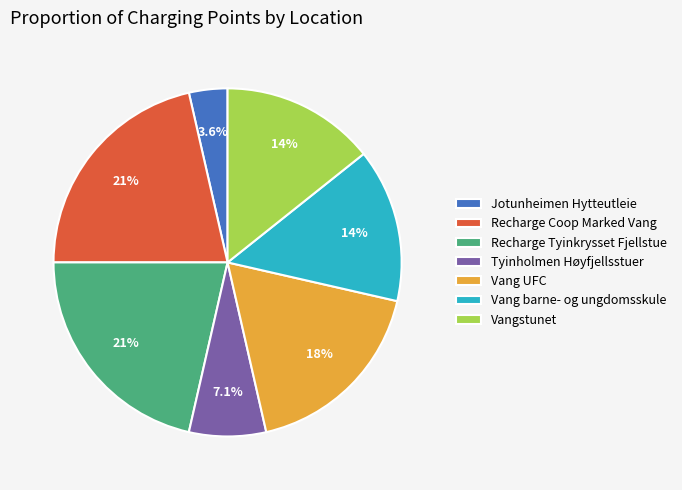

Does any single category account for the majority?

No